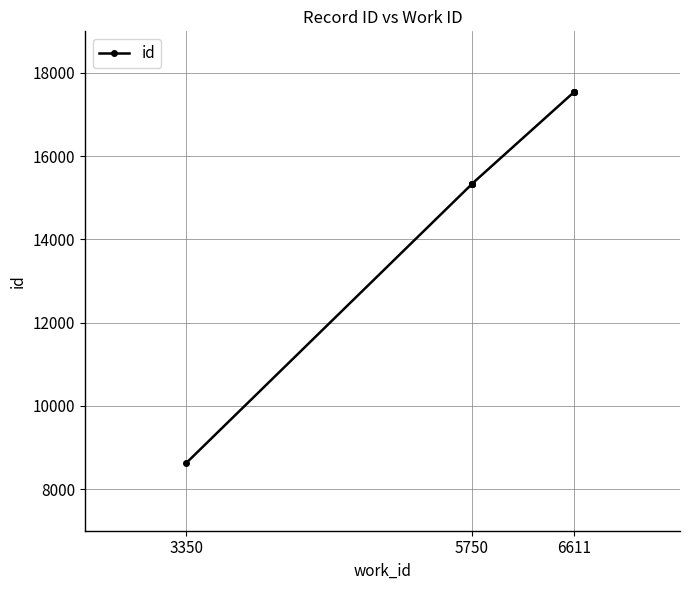

The value at 3350 is 15516. True or false?

False